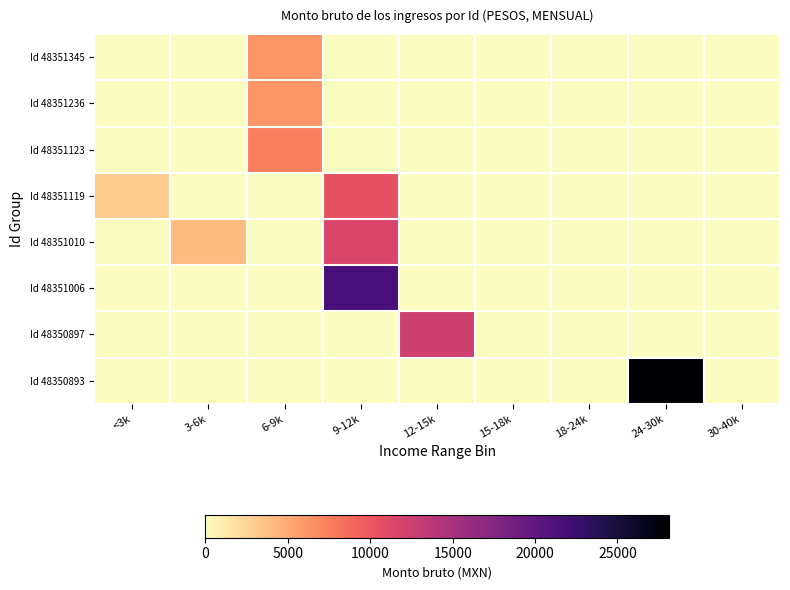

At how many categories does at least one series exceed 5657?

4